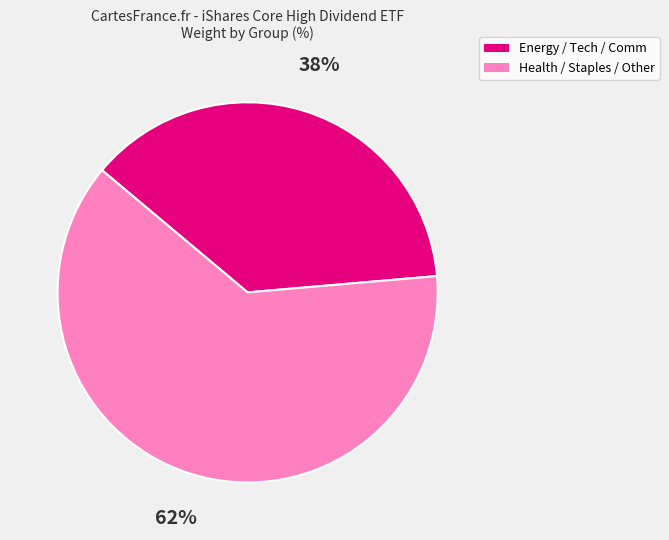

Count the number of slices in the pie.

2